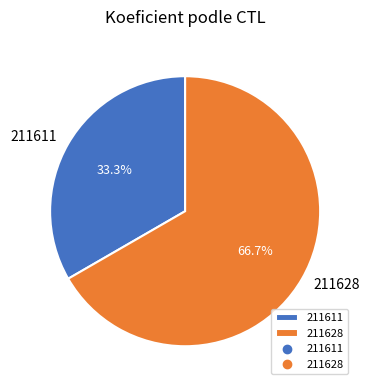

Which has a higher value, 211611 or 211628?

211628